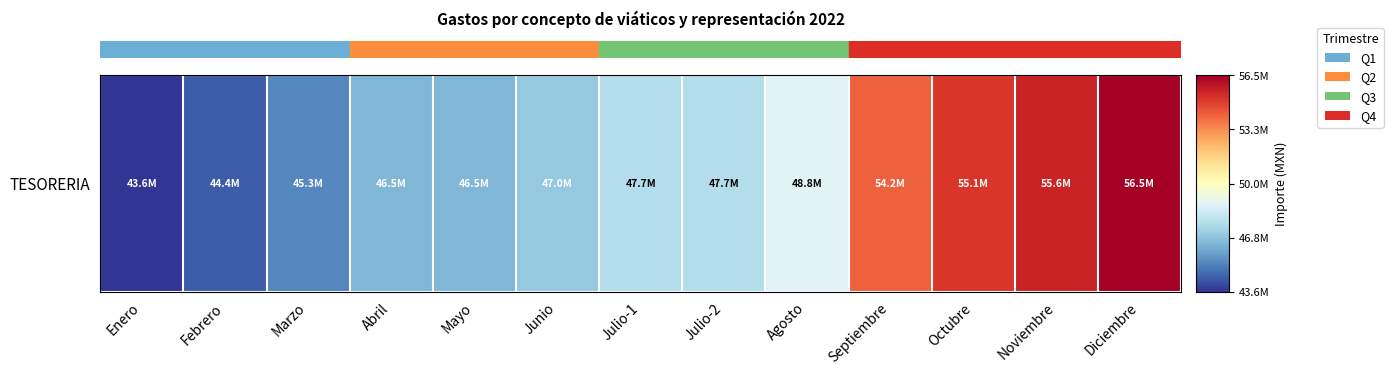

Reading left to right, transcribe all the data shown in this chart.

0.0	0.1	0.1	0.2	0.2	0.3	0.3	0.3	0.4	0.8	0.9	0.9	1.0